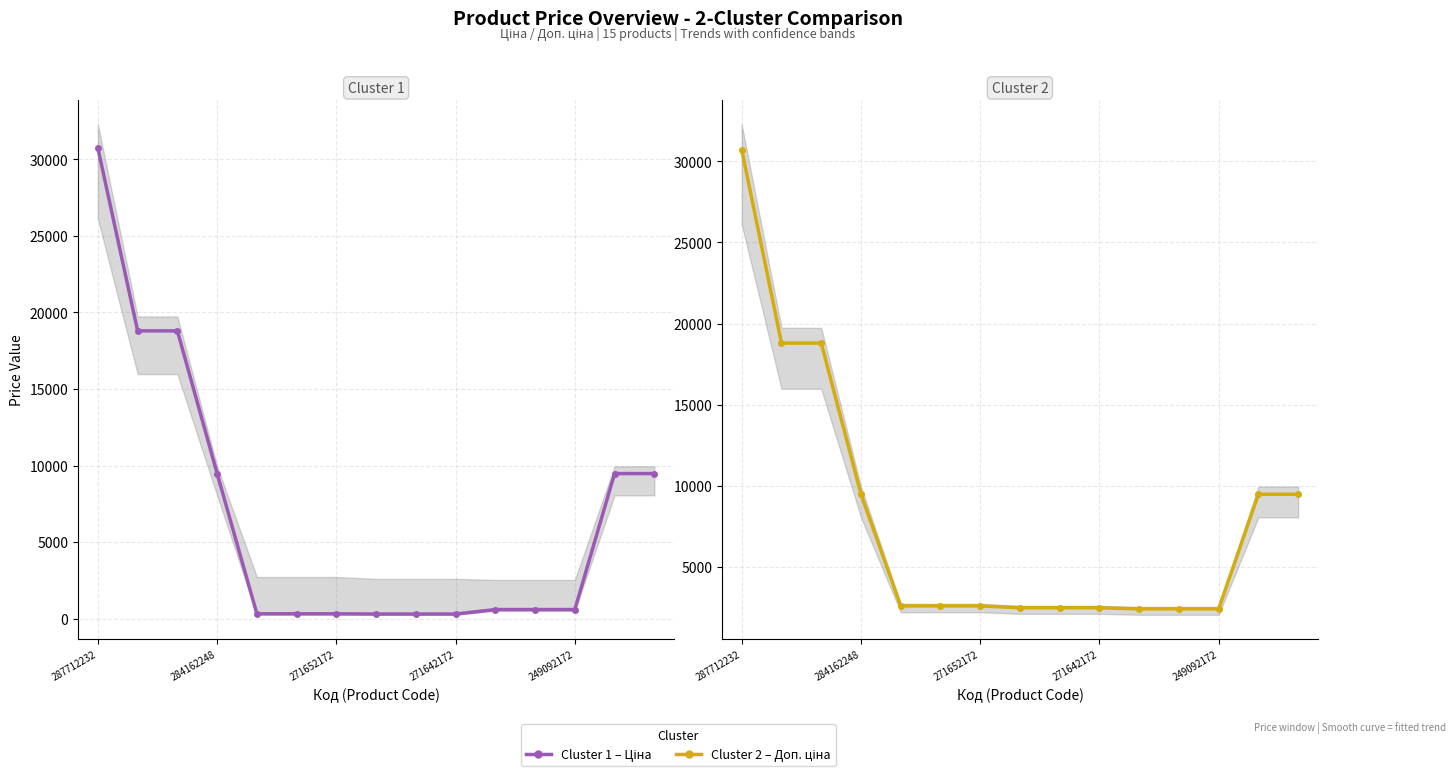

What are all the series names shown in the legend?

Ціна, Доп. ціна